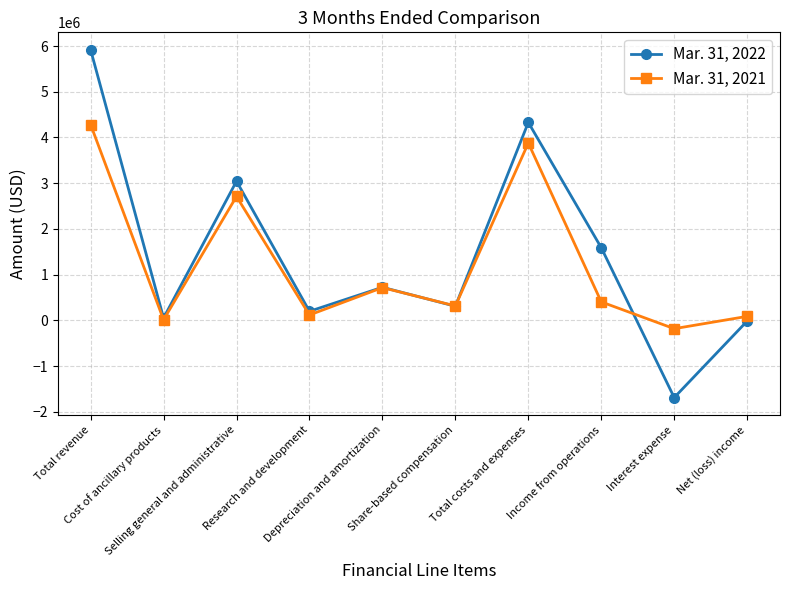

True or false: Mar. 31, 2022 and Mar. 31, 2021 intersect in this chart.

True